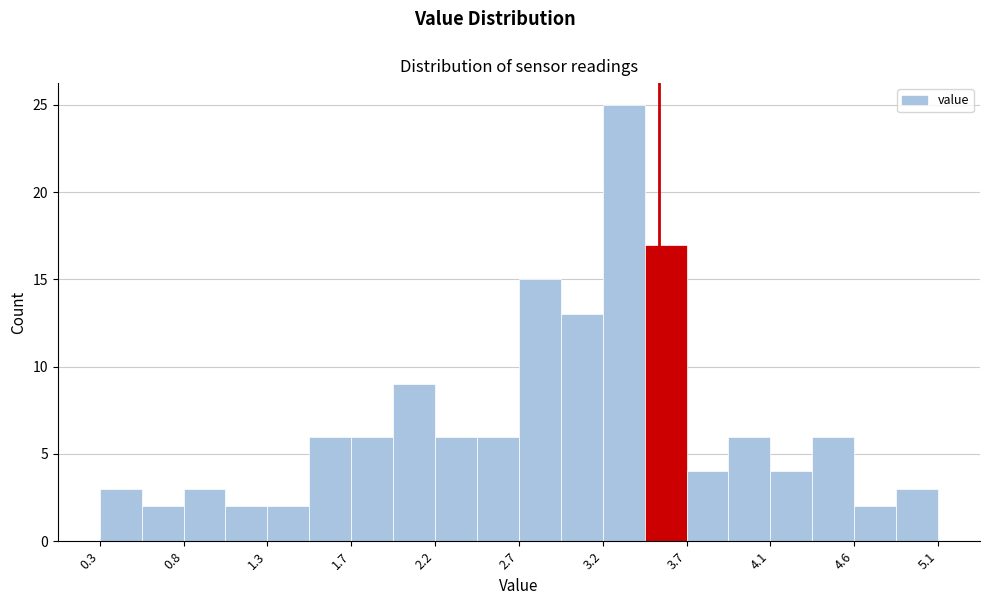

Reading left to right, transcribe this chart: for each bar, give the range it covers on the x-axis and its height. Neither the bar edges nor the heights are printed on the chart, so give them approximately, as read against the axes.

0.30 to 0.54: 3
0.54 to 0.78: 2
0.78 to 1.02: 3
1.02 to 1.26: 2
1.26 to 1.50: 2
1.50 to 1.74: 6
1.74 to 1.98: 6
1.98 to 2.22: 9
2.22 to 2.46: 6
2.46 to 2.70: 6
2.70 to 2.94: 15
2.94 to 3.18: 13
3.18 to 3.42: 25
3.42 to 3.66: 17
3.66 to 3.90: 4
3.90 to 4.14: 6
4.14 to 4.38: 4
4.38 to 4.62: 6
4.62 to 4.86: 2
4.86 to 5.10: 3